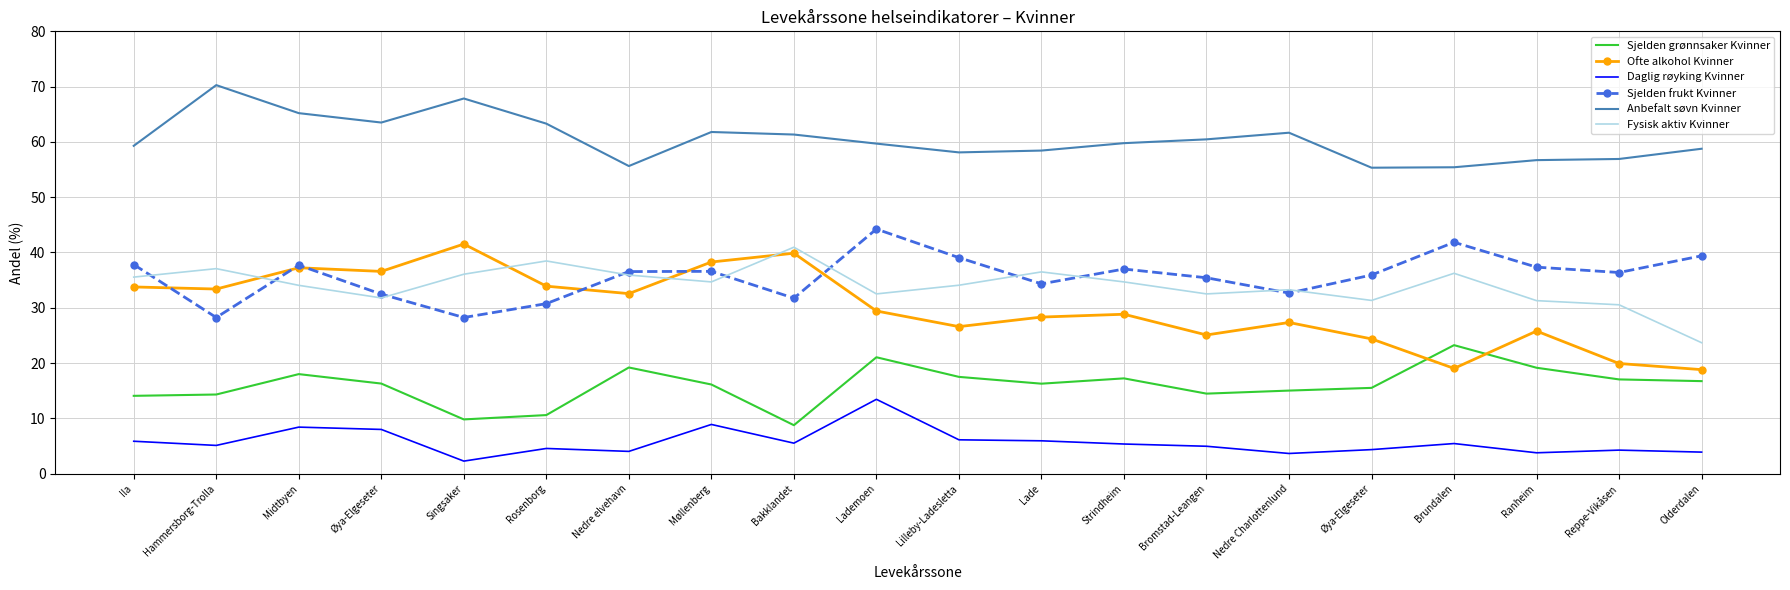

What are all the series names shown in the legend?

Sjelden grønnsaker Kvinner, Ofte alkohol Kvinner, Daglig røyking Kvinner, Sjelden frukt Kvinner, Anbefalt søvn Kvinner, Fysisk aktiv Kvinner